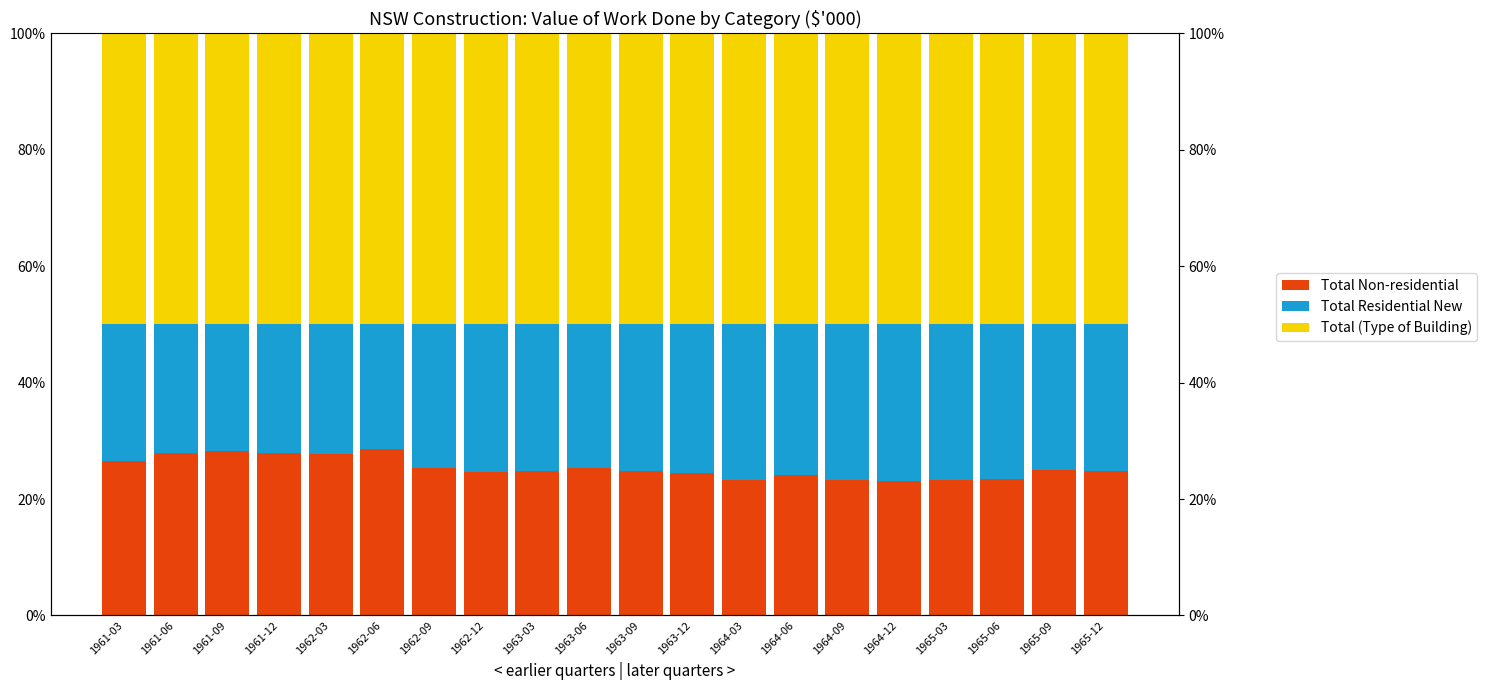

Reading left to right, what are all the values shown in this chart?

Total Non-residential: 0.3	0.3	0.3	0.3	0.3	0.3	0.3	0.2	0.2	0.3	0.2	0.2	0.2	0.2	0.2	0.2	0.2	0.2	0.3	0.2
Total Residential New: 0.2	0.2	0.2	0.2	0.2	0.2	0.2	0.3	0.3	0.2	0.3	0.3	0.3	0.3	0.3	0.3	0.3	0.3	0.2	0.3
Total (Type of Building): 0.5	0.5	0.5	0.5	0.5	0.5	0.5	0.5	0.5	0.5	0.5	0.5	0.5	0.5	0.5	0.5	0.5	0.5	0.5	0.5